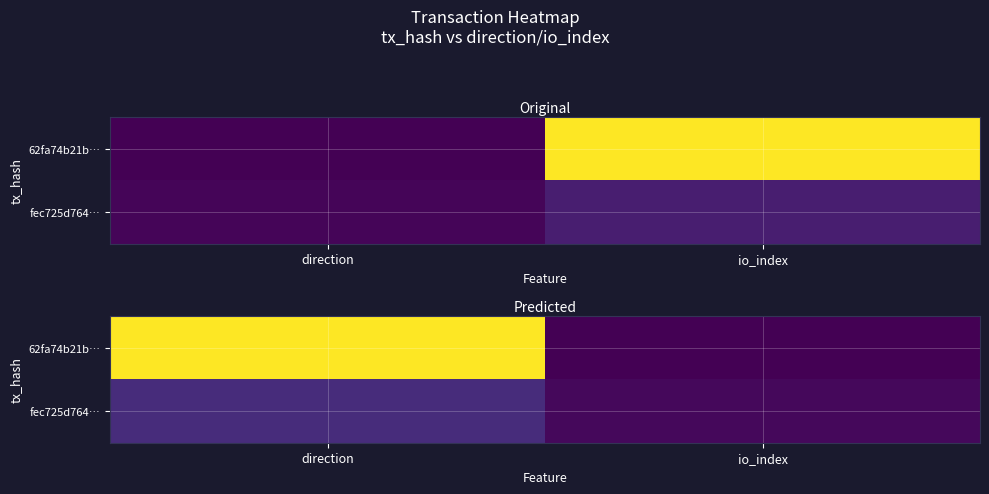

At which category is the sum across all series the highest?

direction